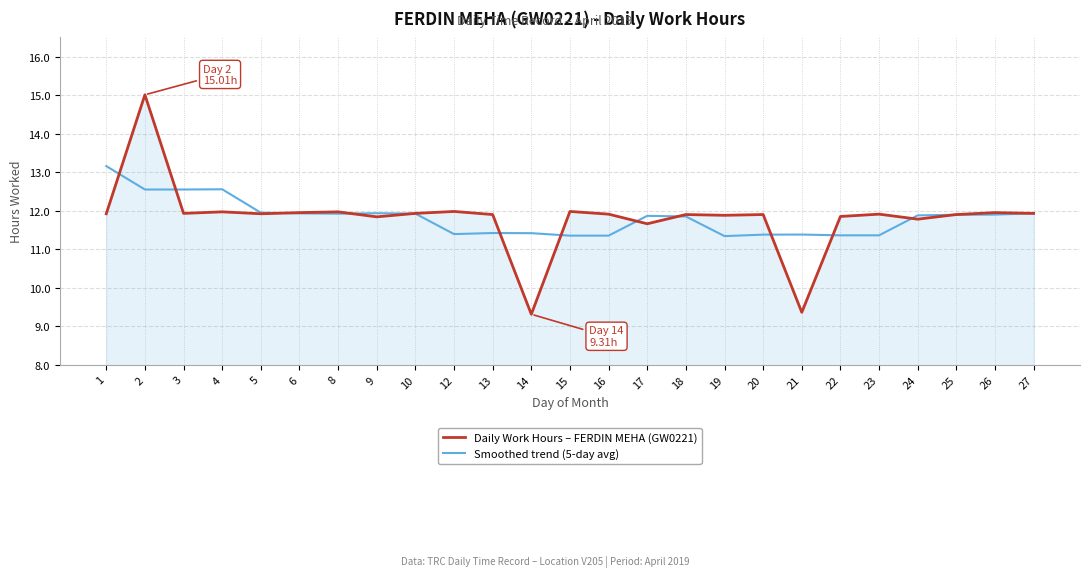

How many categories are shown in the chart?

25